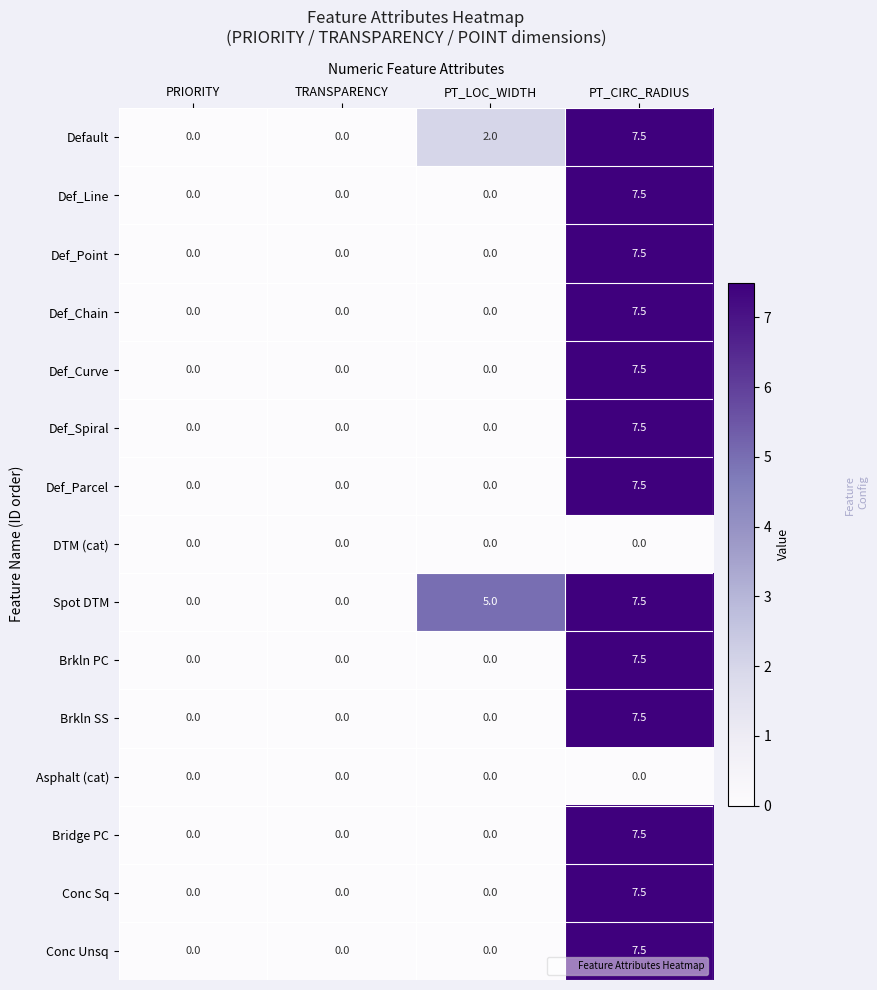

Which series changed the most between TRANSPARENCY and PT_LOC_WIDTH?

Spot DTM